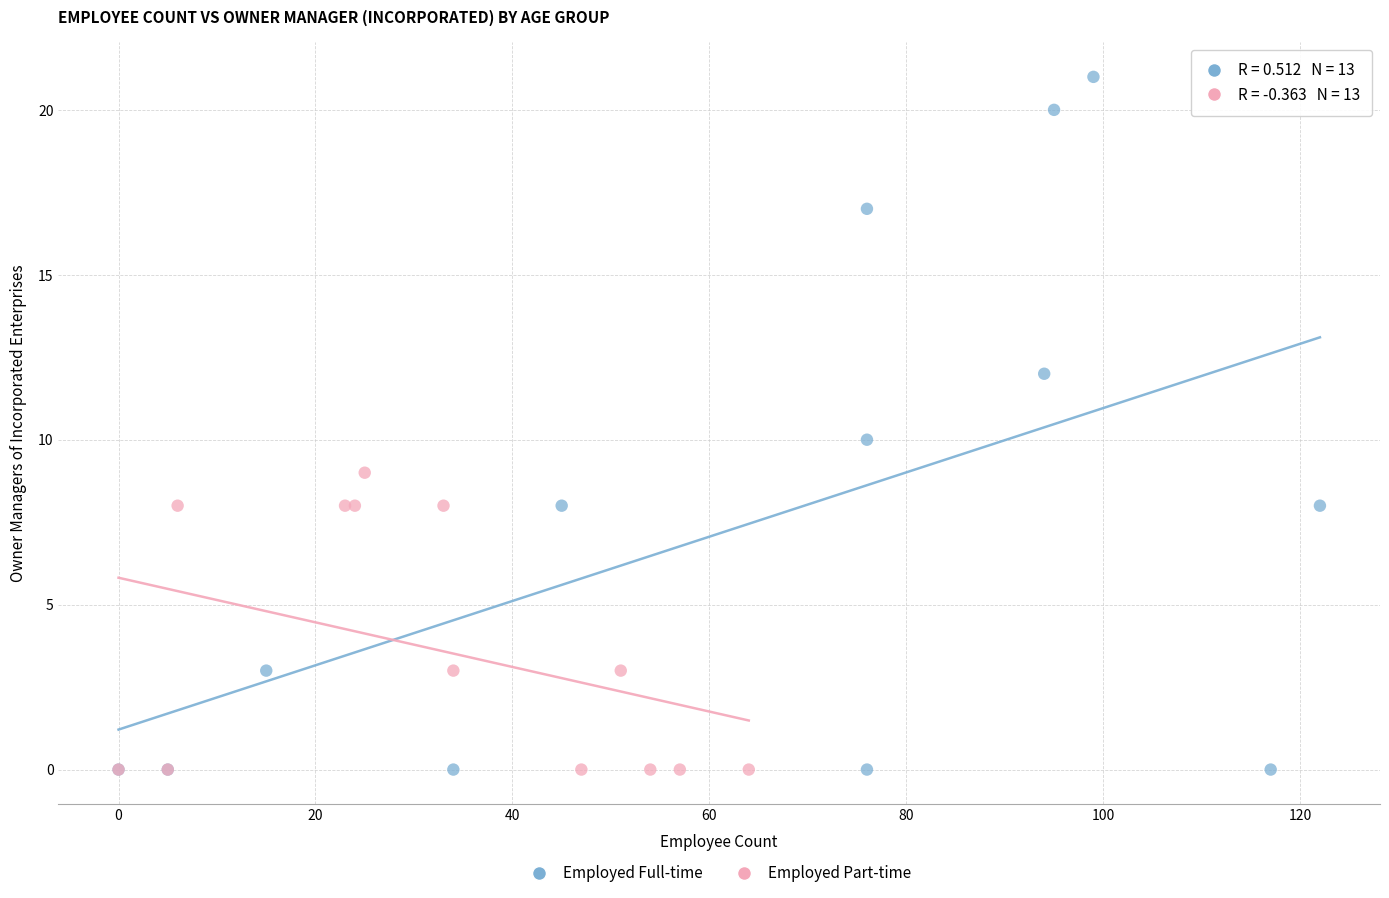

Which series has the widest spread of Y values?

Employed Full-time